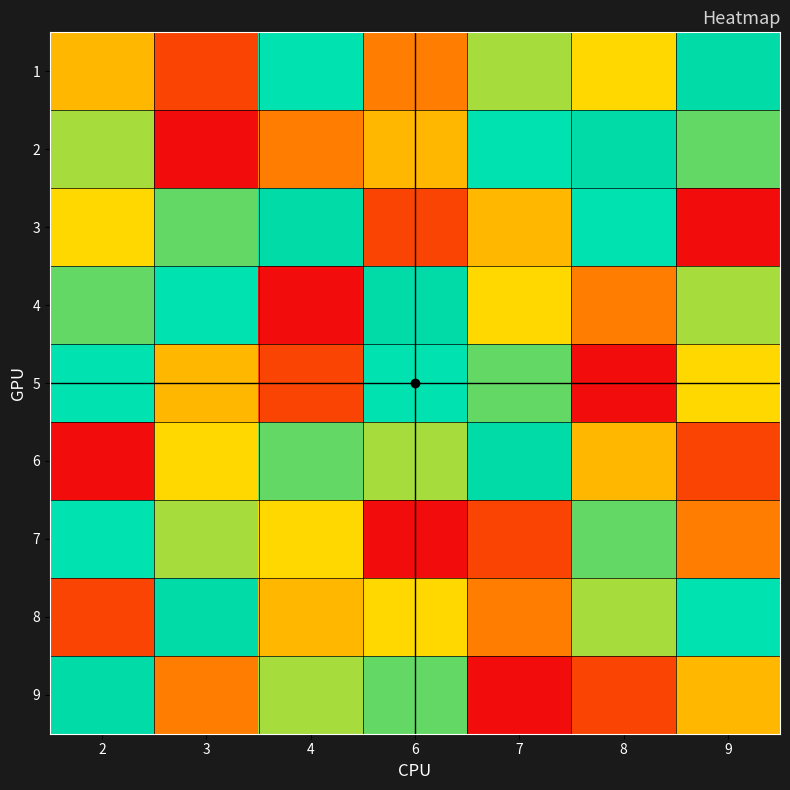

Reading right to left, transcribe all the data shown in this chart.

1: 9=7	8=9	7=5	6=3	4=6	3=2	2=4
2: 9=8	8=7	7=6	6=4	4=3	3=1	2=5
3: 9=1	8=6	7=4	6=2	4=7	3=8	2=9
4: 9=5	8=3	7=9	6=7	4=1	3=6	2=8
5: 9=9	8=1	7=8	6=6	4=2	3=4	2=6
6: 9=2	8=4	7=7	6=5	4=8	3=9	2=1
7: 9=3	8=8	7=2	6=1	4=9	3=5	2=6
8: 9=6	8=5	7=3	6=9	4=4	3=7	2=2
9: 9=4	8=2	7=1	6=8	4=5	3=3	2=7